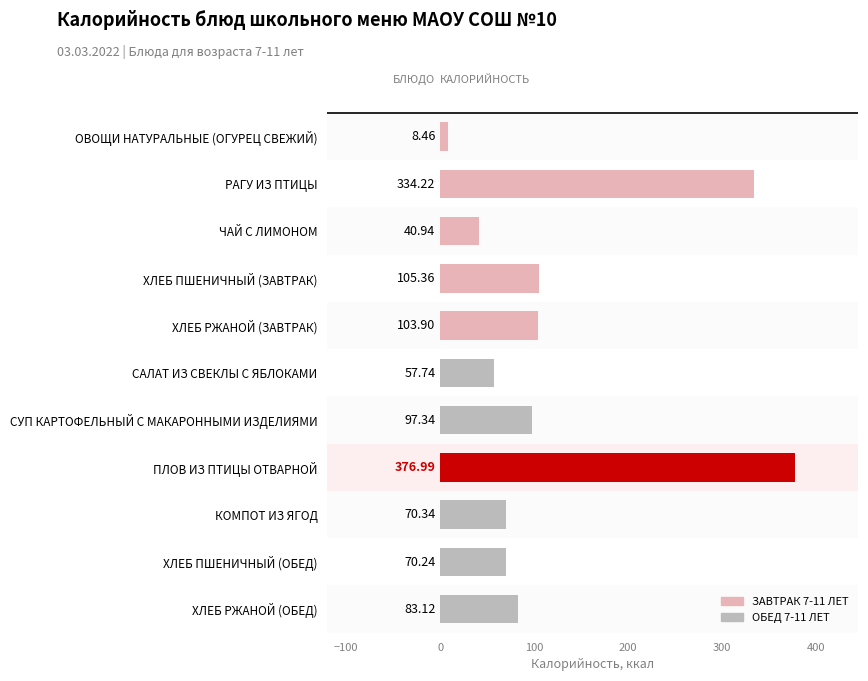

Which has a higher value, ХЛЕБ РЖАНОЙ (ОБЕД) or ОВОЩИ НАТУРАЛЬНЫЕ (ОГУРЕЦ СВЕЖИЙ)?

ХЛЕБ РЖАНОЙ (ОБЕД)